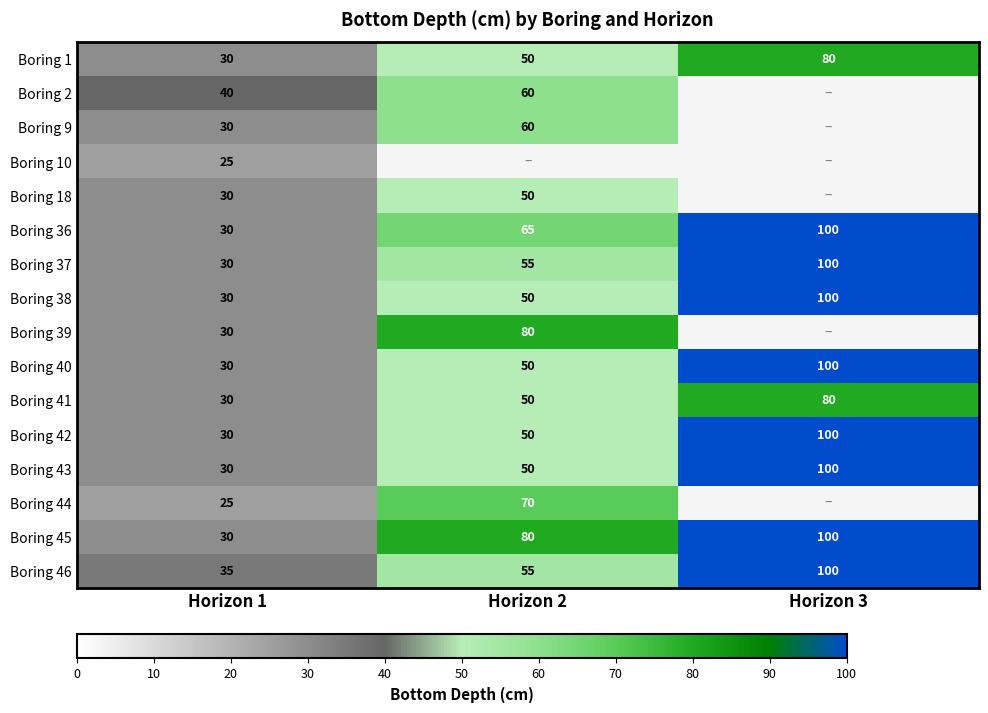

Between Horizon 2 and Horizon 1, which is larger?

Horizon 2